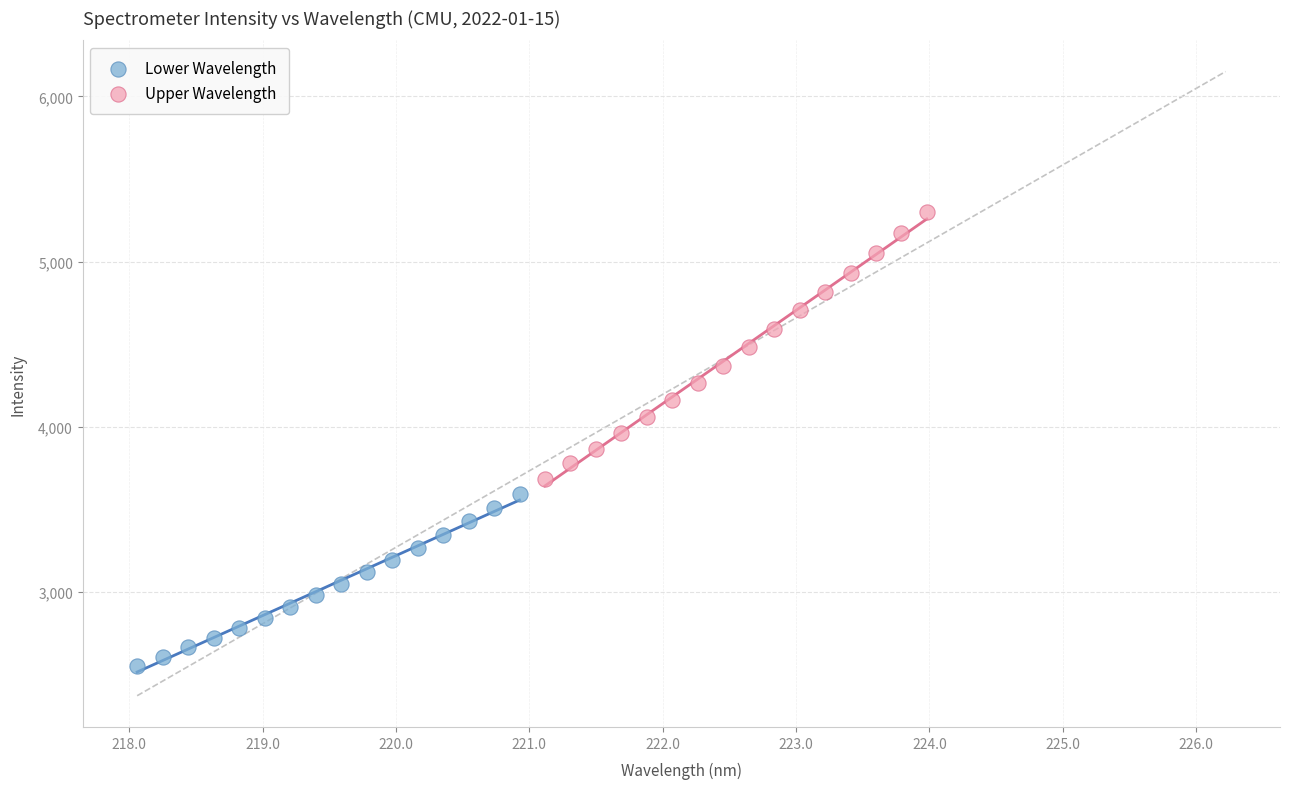

Which series reaches the minimum Y coordinate?

Lower Wavelength